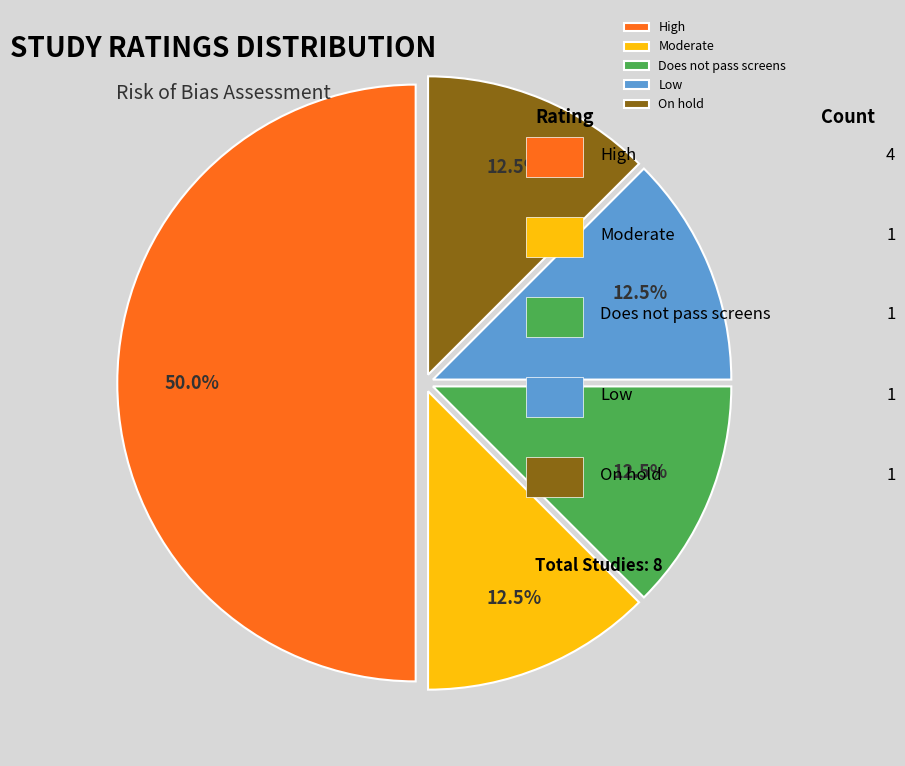

What is the largest slice in the pie chart?

High